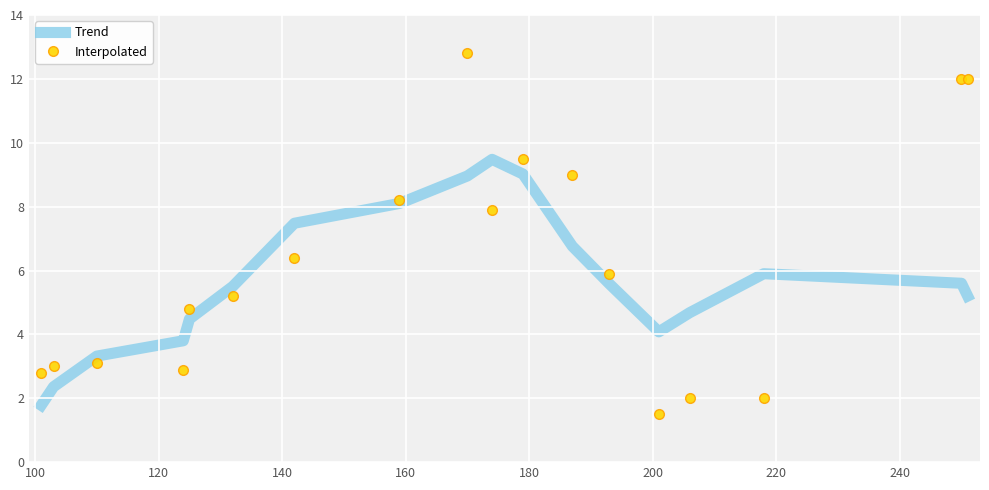

Which series has the largest range (max minus min)?

Interpolated